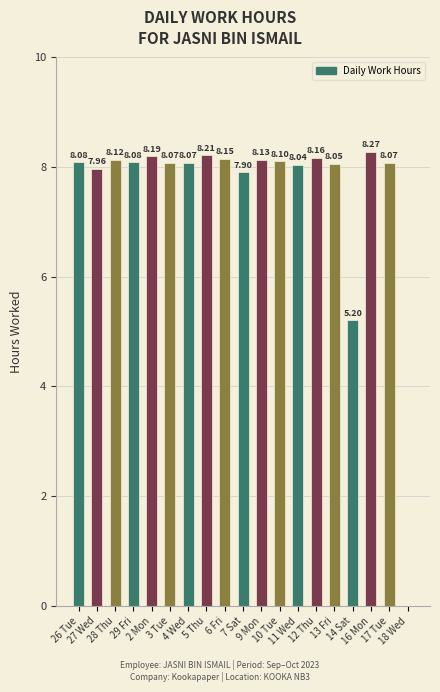

What value does the data have at 28 Thu?

8.1